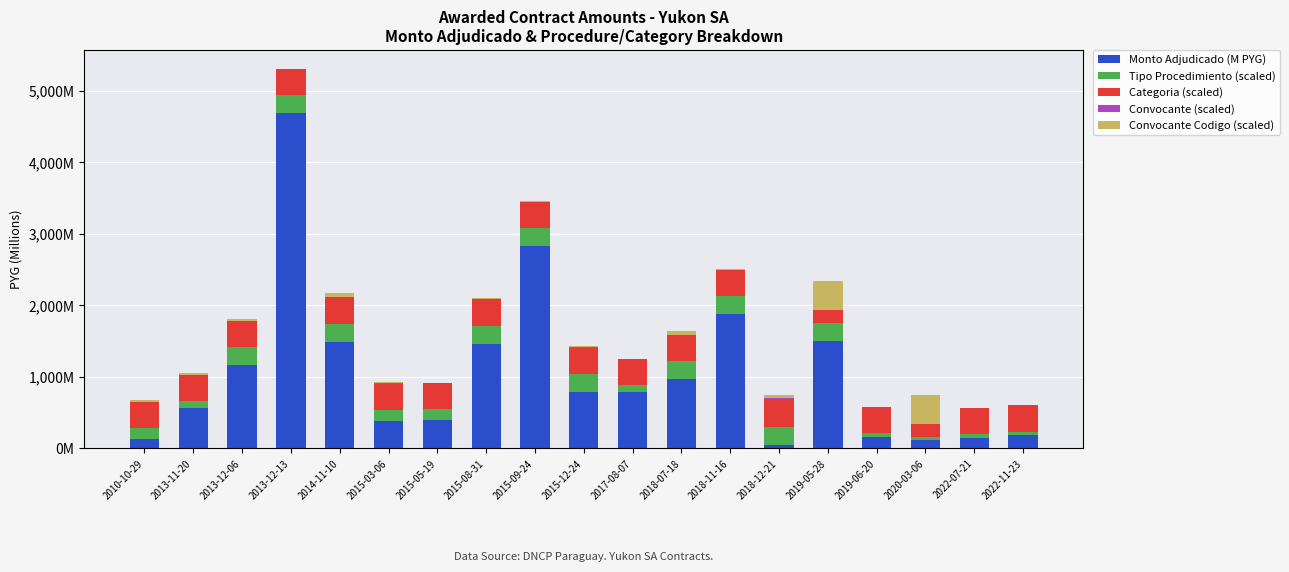

Rank the categories by Convocante Codigo (scaled) value from highest to lowest.

2019-05-28, 2020-03-06, 2014-11-10, 2018-07-18, 2018-12-21, 2013-11-20, 2013-12-06, 2015-03-06, 2015-08-31, 2015-12-24, 2010-10-29, 2015-09-24, 2013-12-13, 2015-05-19, 2017-08-07, 2018-11-16, 2019-06-20, 2022-07-21, 2022-11-23